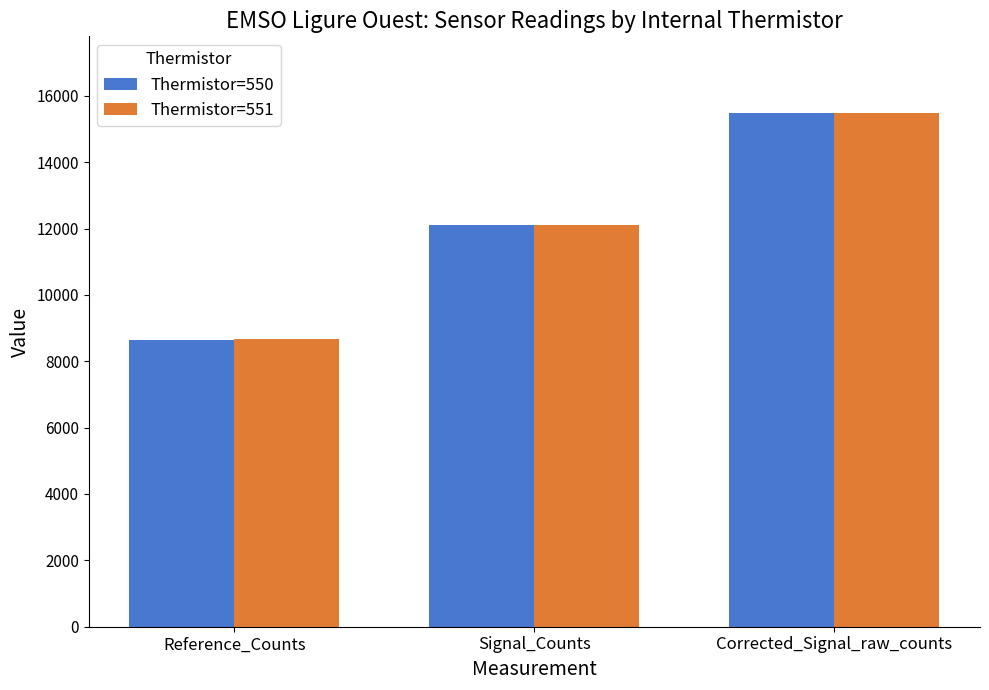

The value of Thermistor=550 at Corrected_Signal_raw_counts is 23419. True or false?

False